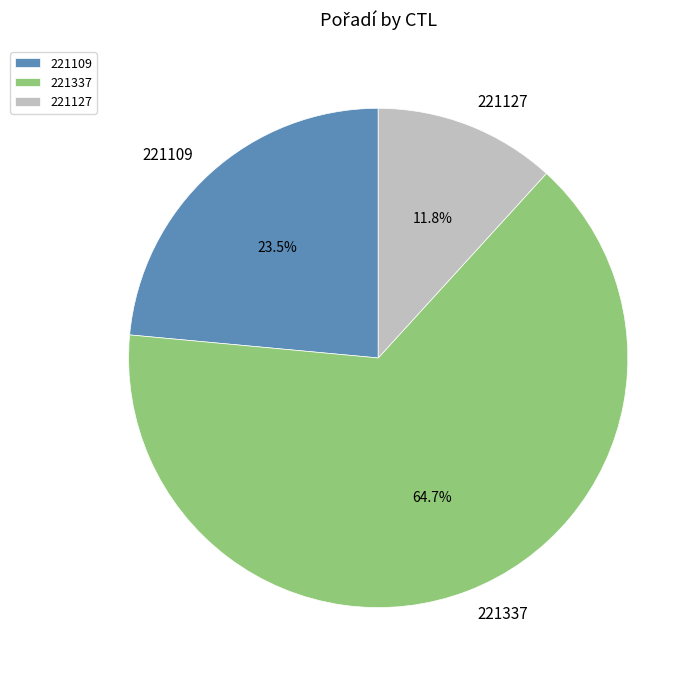

To the nearest percent, what is the difference between the 221337 and 221127 slice percentages?

53%